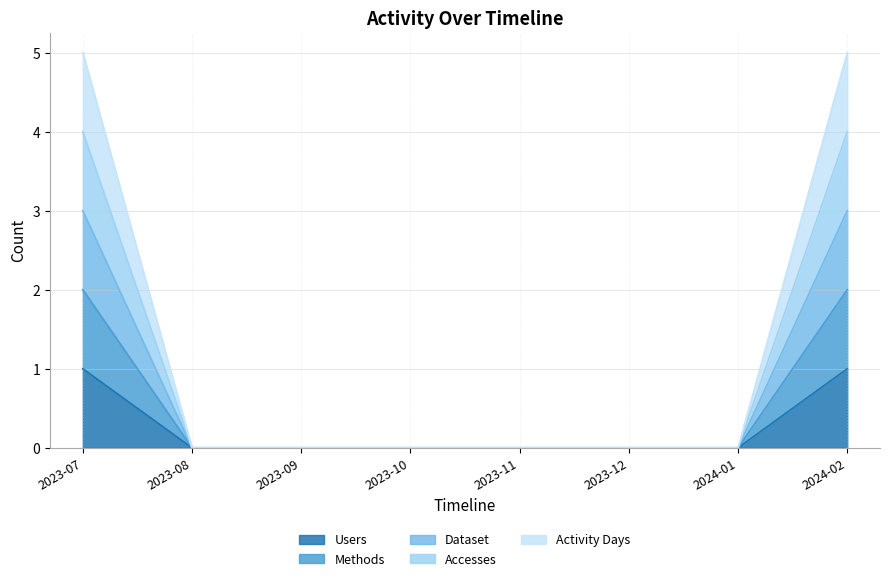

What is the average value of the Dataset series?

1